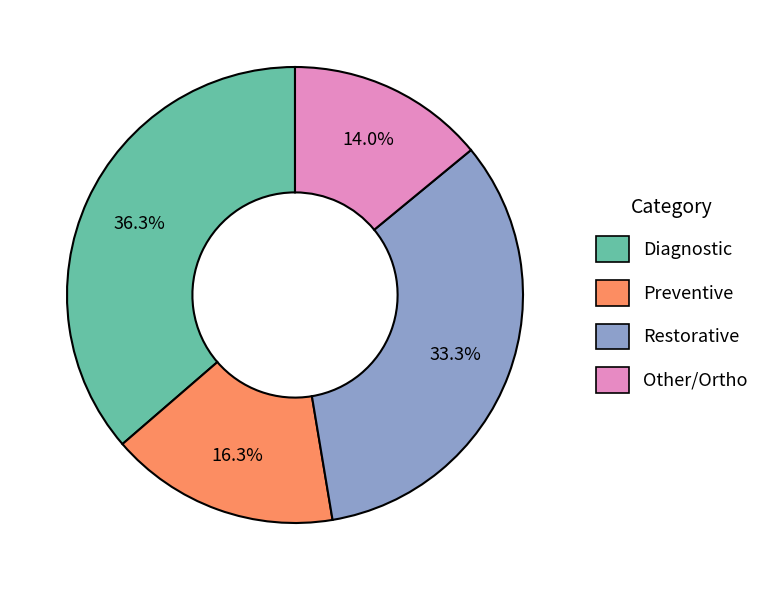

To the nearest percent, what is the average slice percentage?

25%